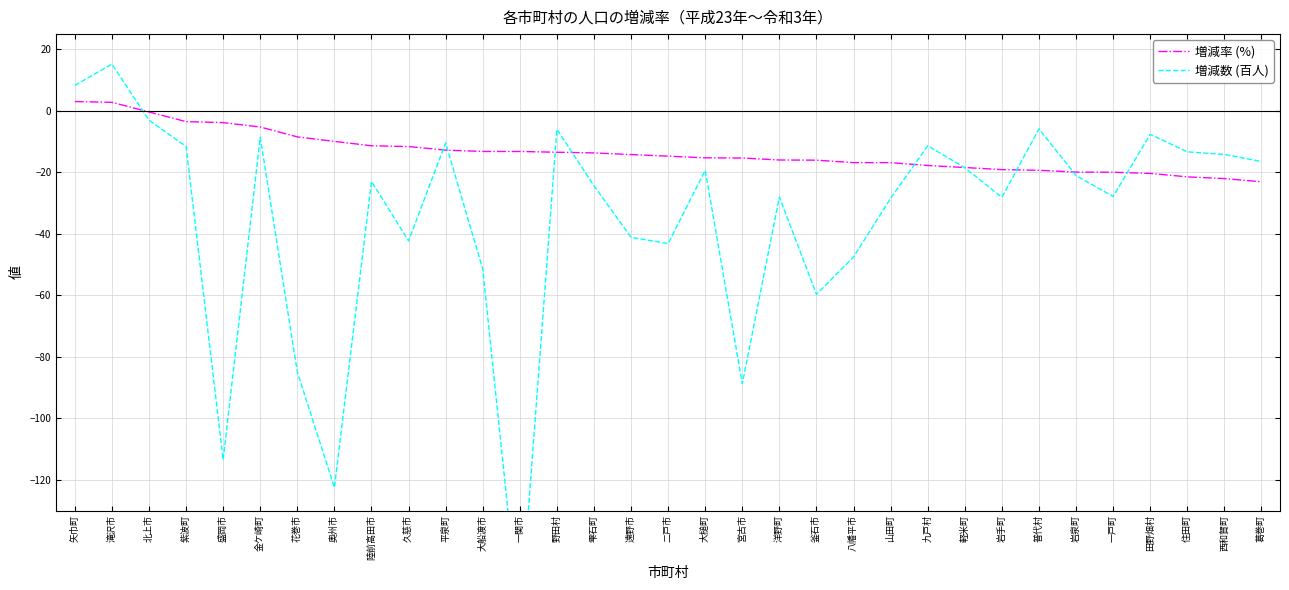

Reading left to right, transcribe all the data shown in this chart.

増減率 (%): 矢巾町=3.1	滝沢市=2.8	北上市=-0.3	紫波町=-3.5	盛岡市=-3.8	金ケ崎町=-5.2	花巻市=-8.4	奥州市=-9.9	陸前高田市=-11.3	久慈市=-11.6	平泉町=-12.7	大船渡市=-13.2	一関市=-13.2	野田村=-13.4	雫石町=-13.7	遠野市=-14.2	二戸市=-14.7	大槌町=-15.2	宮古市=-15.3	洋野町=-15.9	釜石市=-16.0	八幡平市=-16.8	山田町=-16.8	九戸村=-17.7	軽米町=-18.4	岩手町=-19.1	普代村=-19.3	岩泉町=-19.9	一戸町=-19.9	田野畑村=-20.3	住田町=-21.4	西和賀町=-22.0	葛巻町=-23.0
増減数 (百人): 矢巾町=8.3	滝沢市=15.2	北上市=-3.0	紫波町=-11.6	盛岡市=-113.5	金ケ崎町=-8.5	花巻市=-84.9	奥州市=-122.5	陸前高田市=-22.9	久慈市=-42.3	平泉町=-10.4	大船渡市=-51.5	一関市=-167.0	野田村=-6.0	雫石町=-24.4	遠野市=-41.1	二戸市=-43.1	大槌町=-19.3	宮古市=-88.7	洋野町=-28.0	釜石市=-59.7	八幡平市=-47.5	山田町=-28.4	九戸村=-11.3	軽米町=-18.5	岩手町=-28.1	普代村=-5.8	岩泉町=-21.0	一戸町=-27.8	田野畑村=-7.6	住田町=-13.3	西和賀町=-14.1	葛巻町=-16.4